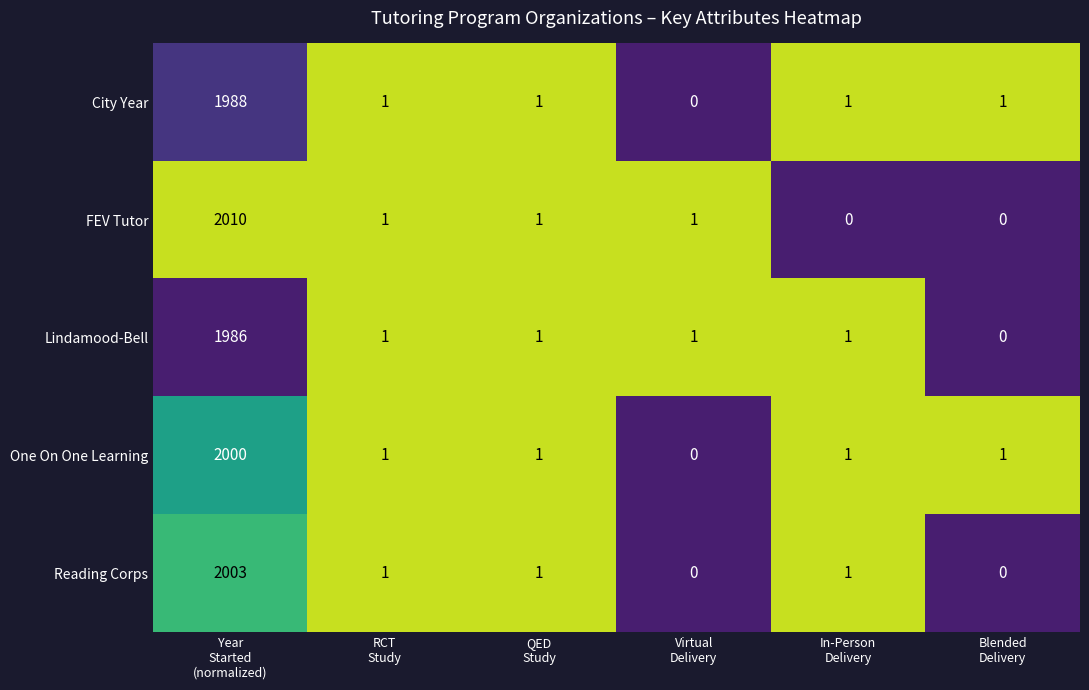

Reading left to right, list all the values displayed in this chart.

City Year: 1988	1	1	0	1	1
FEV Tutor: 2010	1	1	1	0	0
Lindamood-Bell: 1986	1	1	1	1	0
One On One Learning: 2000	1	1	0	1	1
Reading Corps: 2003	1	1	0	1	0